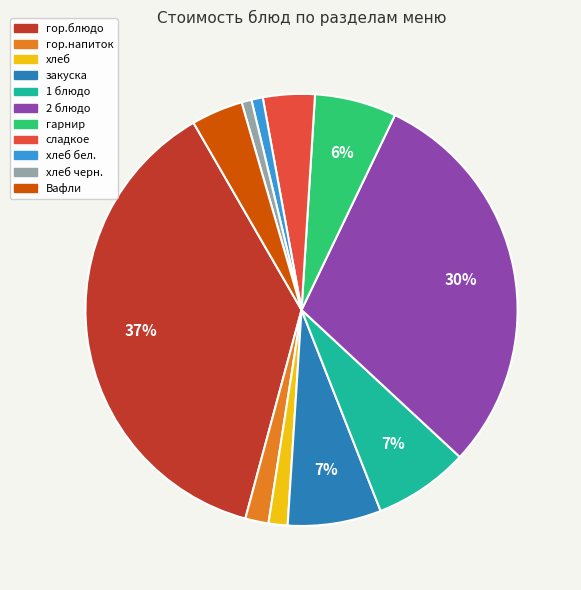

Is there any slice that represents more than half of the pie?

No